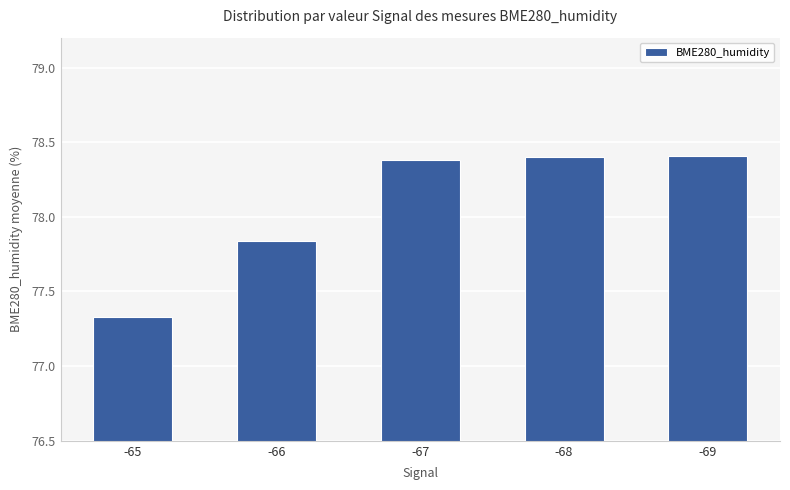

What is the ratio of the value at -66 to the value at -67?

1.0